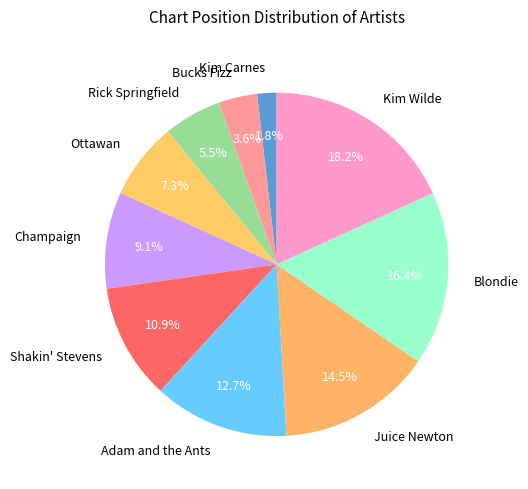

What percentage is the Bucks Fizz slice, to the nearest percent?

4%